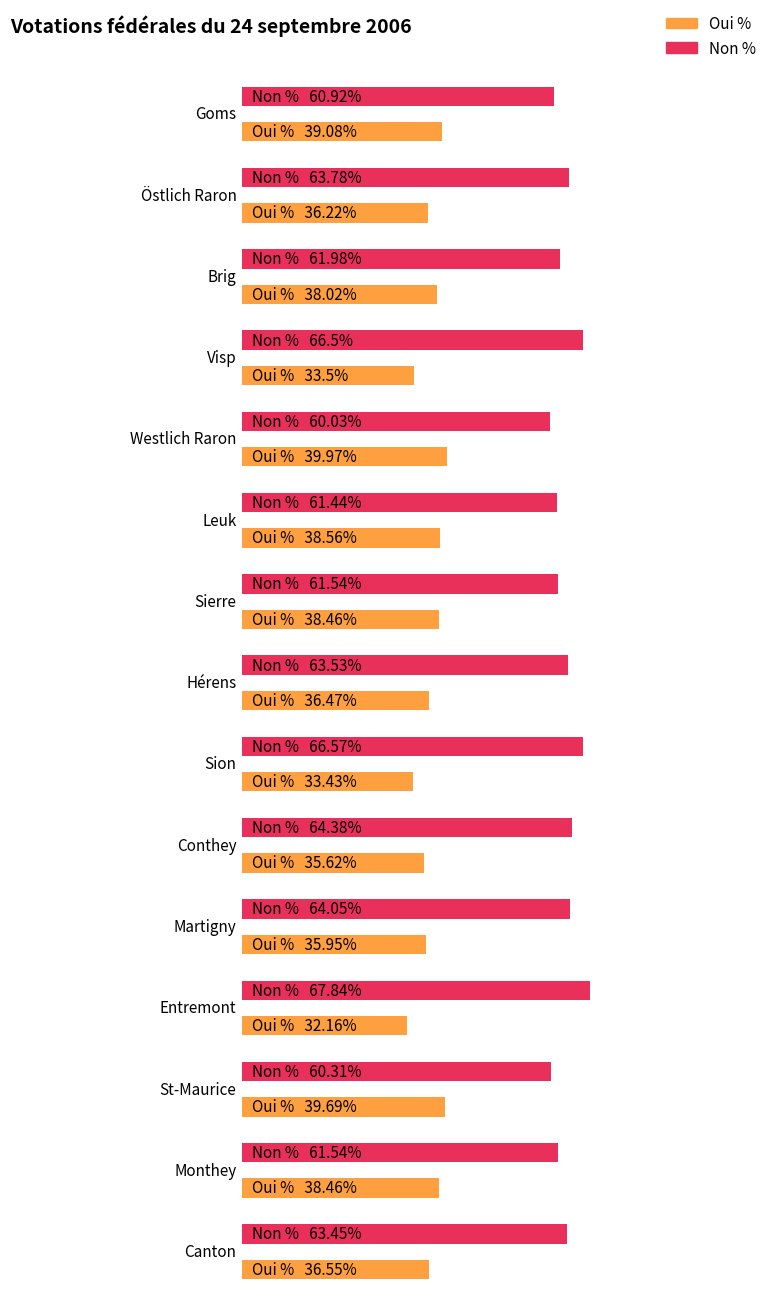

What is the lowest value of the Non % series?

60.0